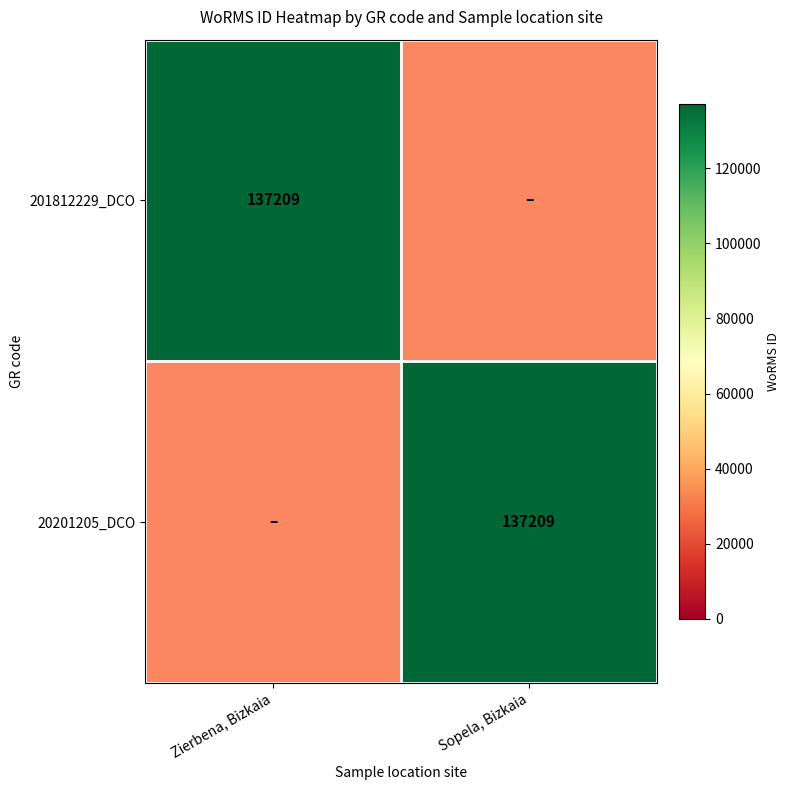

At which label does 20201205_DCO reach its minimum?

Zierbena, Bizkaia